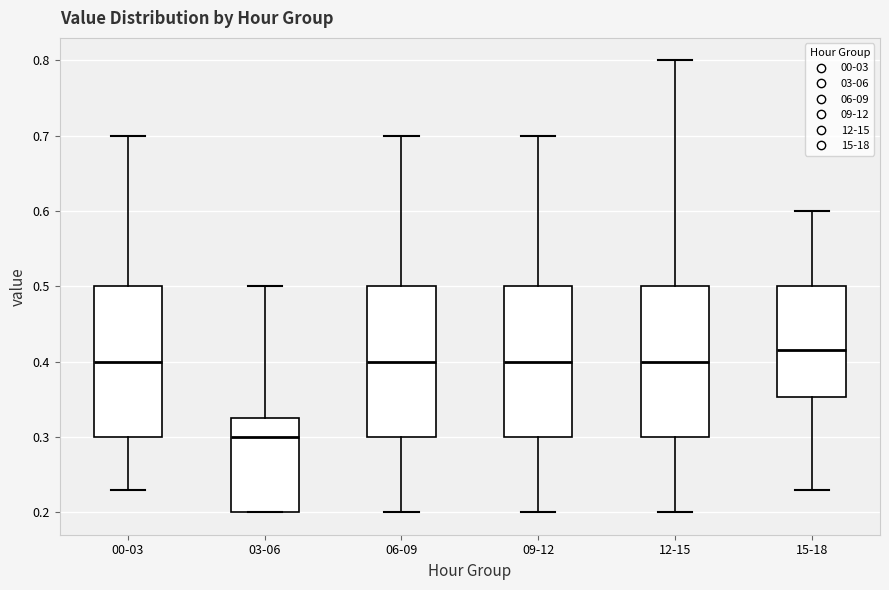

Reading left to right, read every box against the y-axis: the position of its median line, the range the box covers, and the ends of its whiskers. The values are not printed on the chart, so give them approximately, as read against the axis.

00-03: median 0.40, box 0.30 to 0.50, whiskers 0.23 to 0.70
03-06: median 0.30, box 0.20 to 0.33, whiskers 0.20 to 0.50
06-09: median 0.40, box 0.30 to 0.50, whiskers 0.20 to 0.70
09-12: median 0.40, box 0.30 to 0.50, whiskers 0.20 to 0.70
12-15: median 0.40, box 0.30 to 0.50, whiskers 0.20 to 0.80
15-18: median 0.42, box 0.35 to 0.50, whiskers 0.23 to 0.60